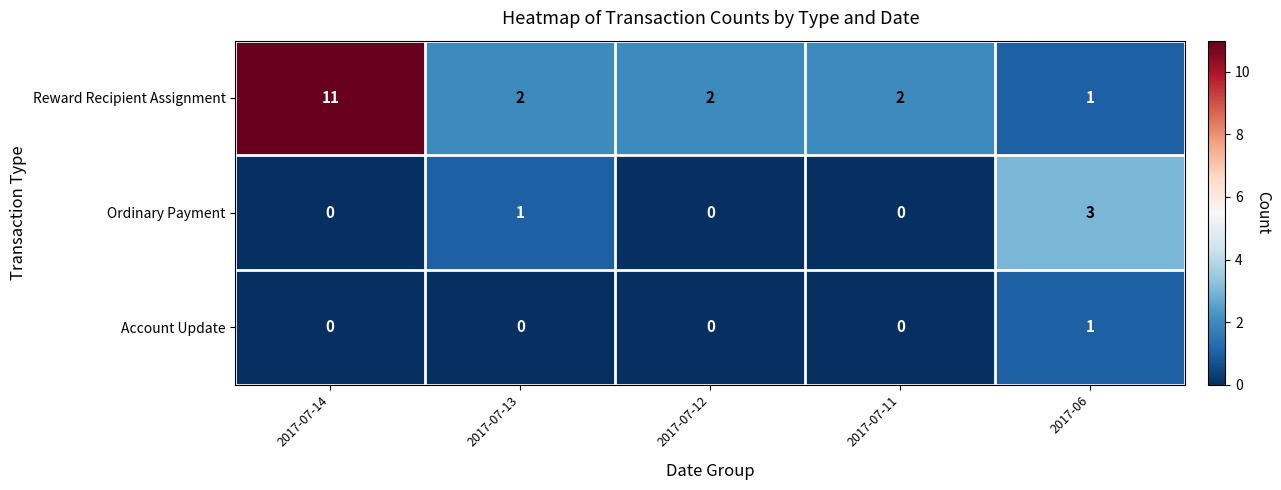

List the series in order of their peak value, lowest first.

Account Update, Ordinary Payment, Reward Recipient Assignment